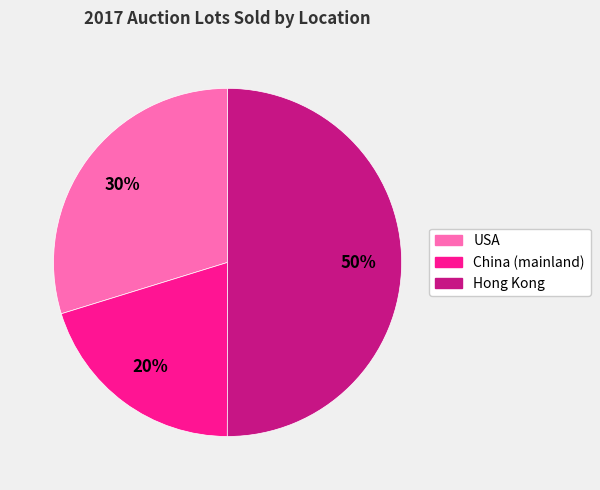

Is the sum of Hong Kong and China (mainland) greater than half?

Yes